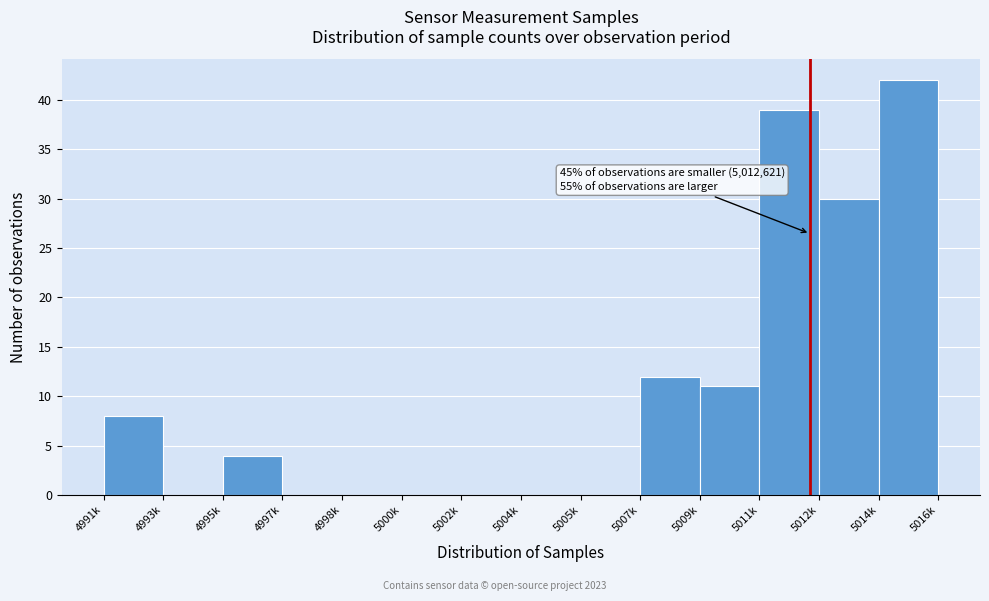

Reading right to left, extract all data points from this chart.

5014k=42	5012k=30	5011k=39	5009k=11	5007k=12	5005k=0	5004k=0	5002k=0	5000k=0	4998k=0	4997k=0	4995k=4	4993k=0	4991k=8